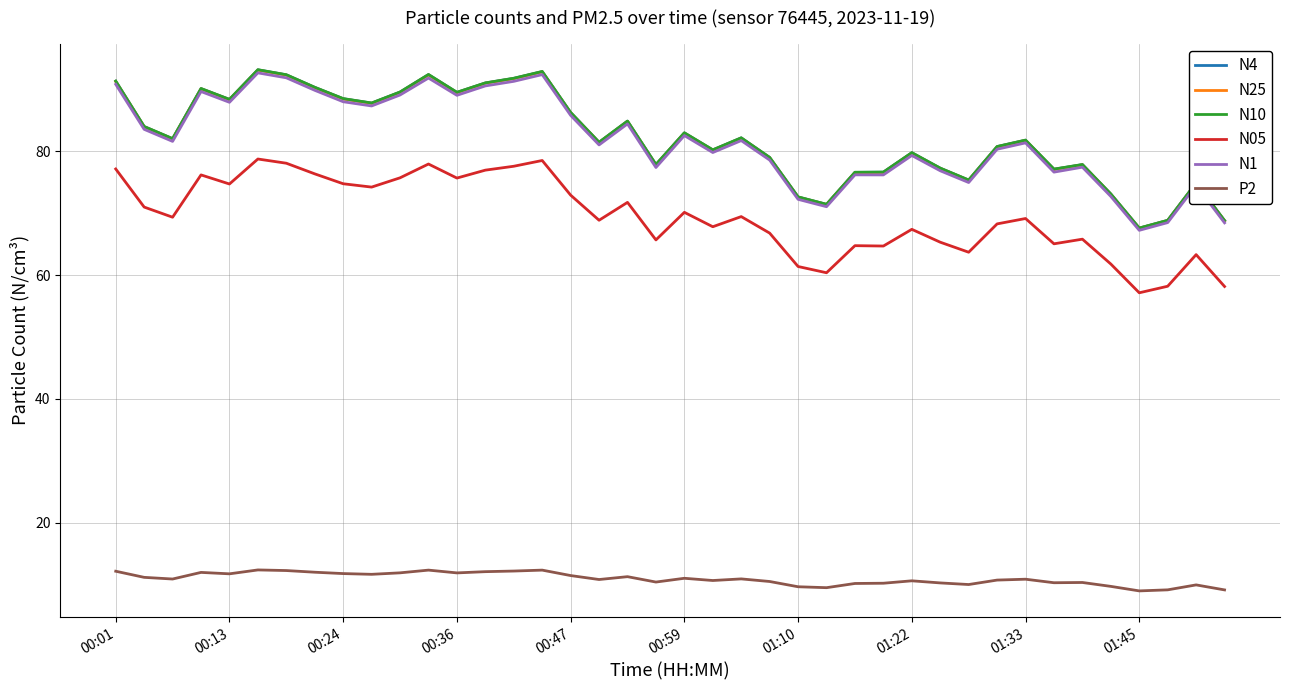

True or false: P2 and N05 intersect in this chart.

False